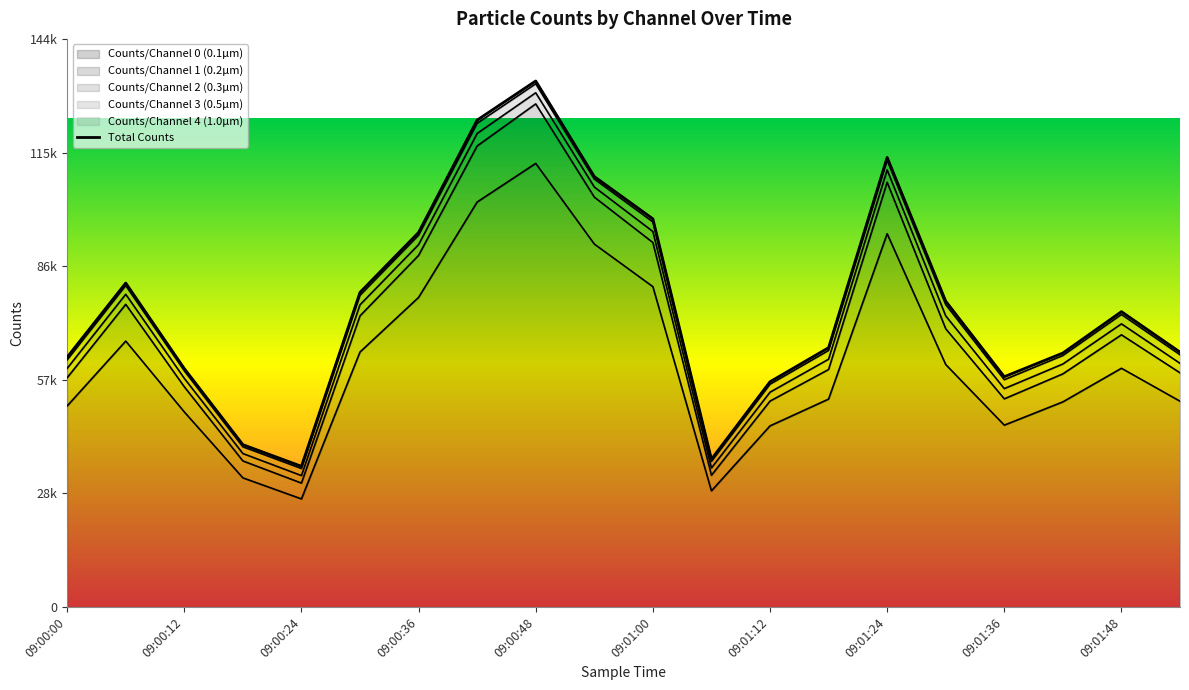

How many data points does each series have?

20